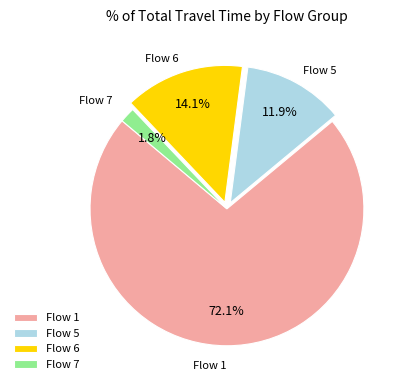

Rank the categories by value from lowest to highest.

Flow 7, Flow 5, Flow 6, Flow 1